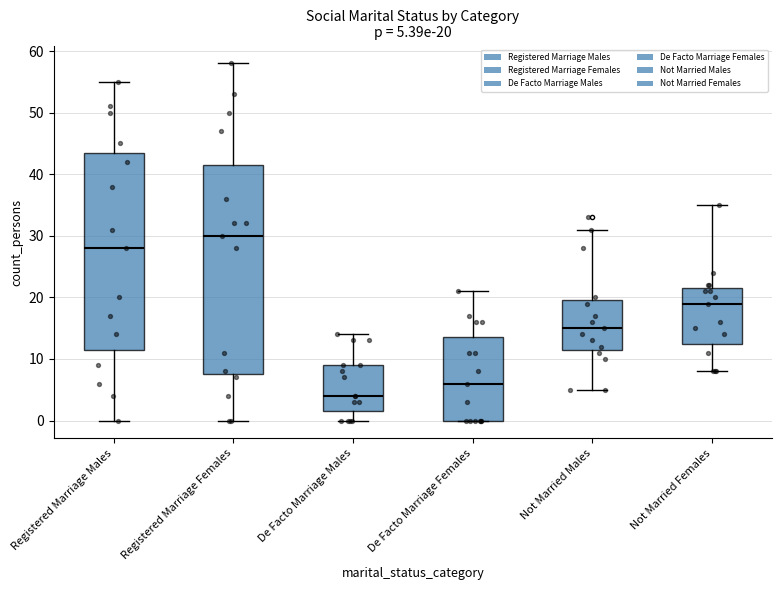

Which box is the tallest, from its lower edge to its upper edge?

Registered Marriage Females